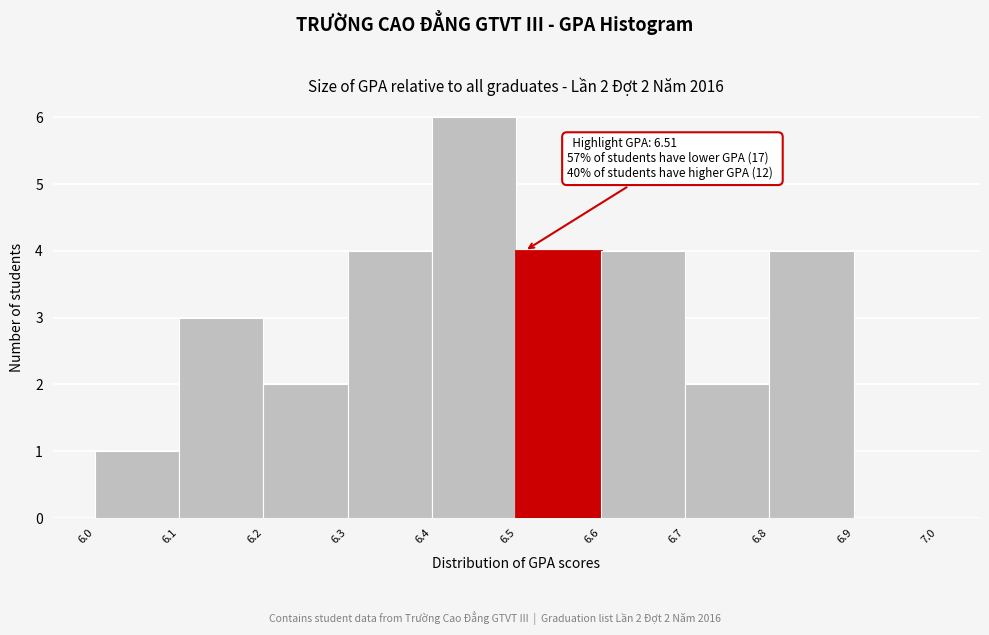

Which range on the x-axis has the tallest bar?

6.4 to 6.5